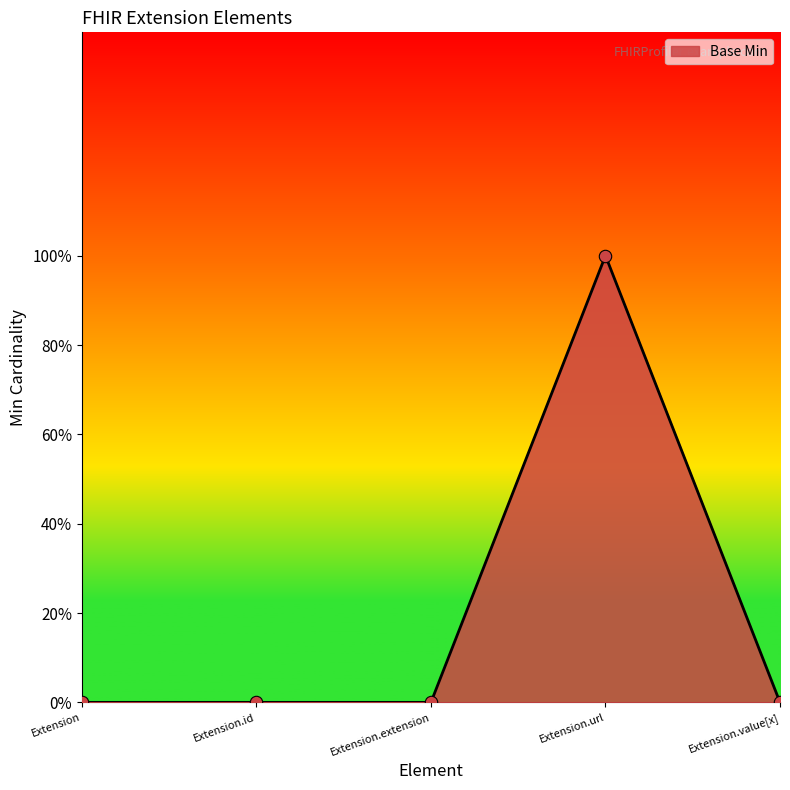

Does the chart have visible grid lines?

No